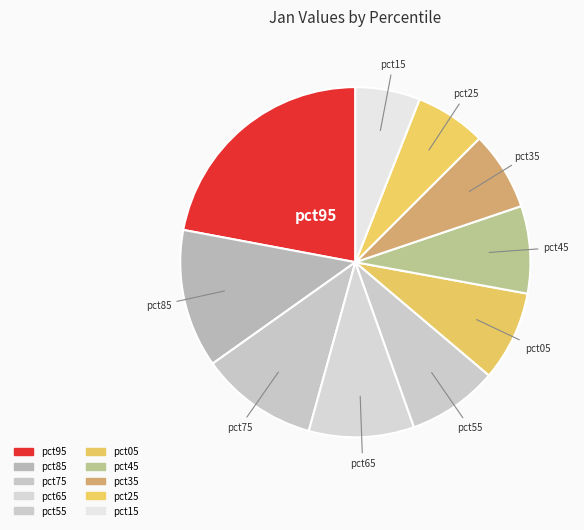

Count the number of slices in the pie.

10